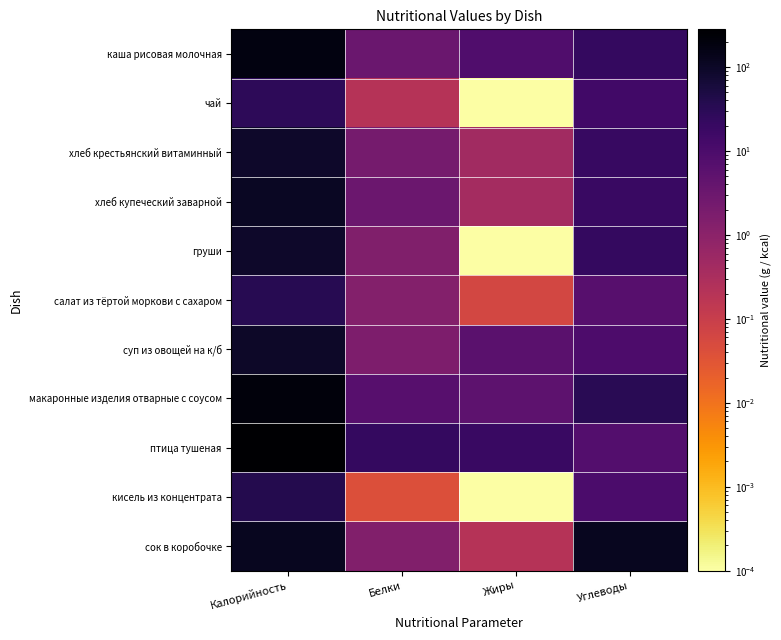

Rank the series by their maximum value, from lowest to highest.

чай, салат из тёртой моркови с сахаром, кисель из концентрата, груши, хлеб крестьянский витаминный, суп из овощей на к/б, хлеб купеческий заварной, сок в коробочке, каша рисовая молочная, макаронные изделия отварные с соусом, птица тушеная